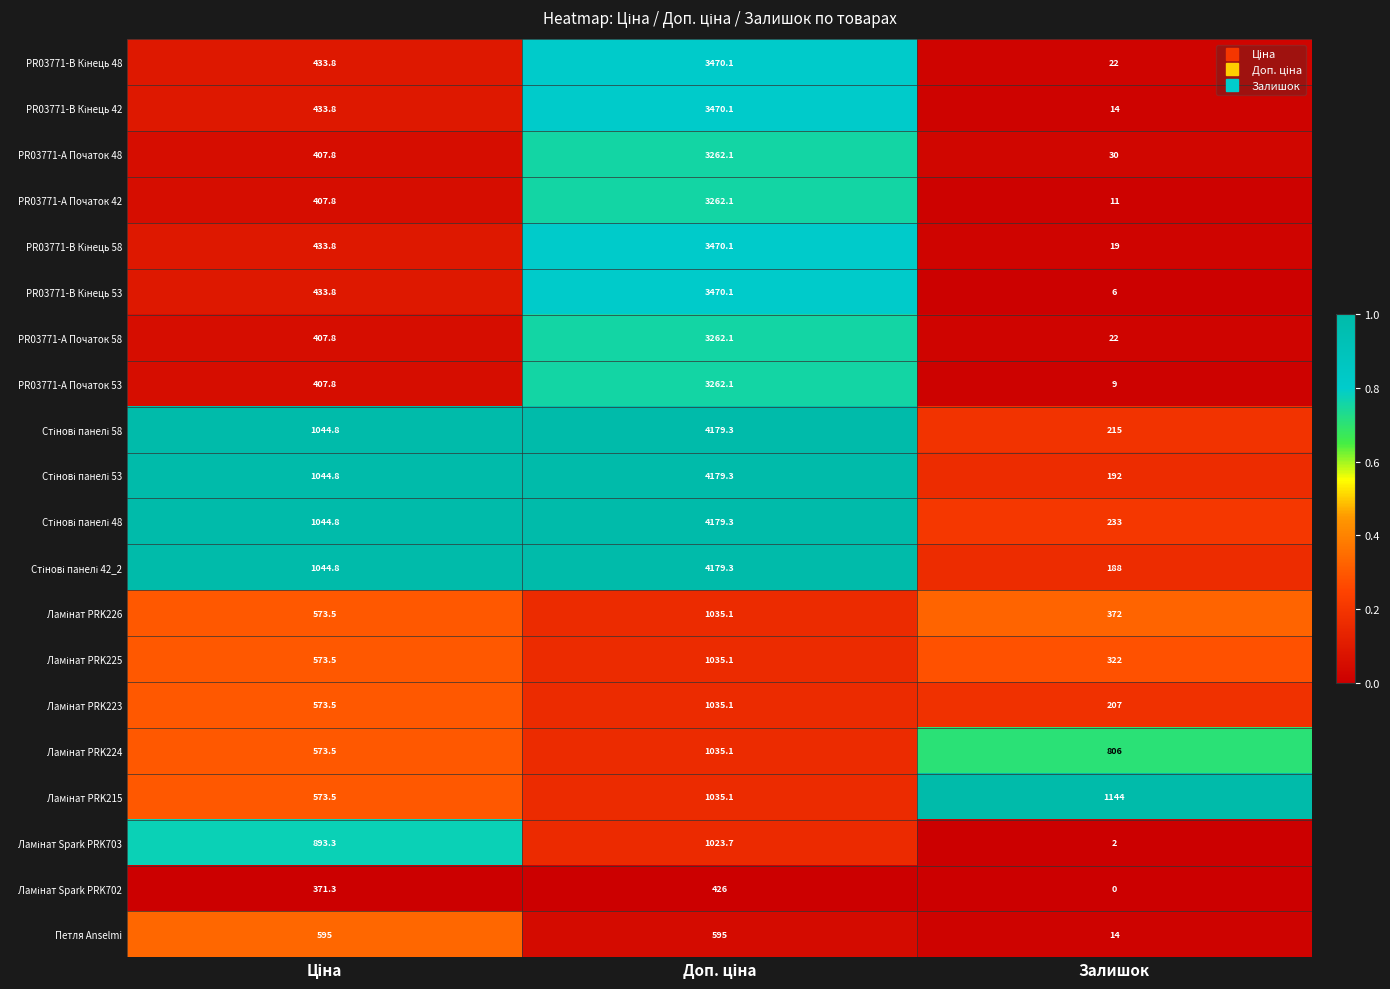

At how many categories does at least one series exceed 599?

3